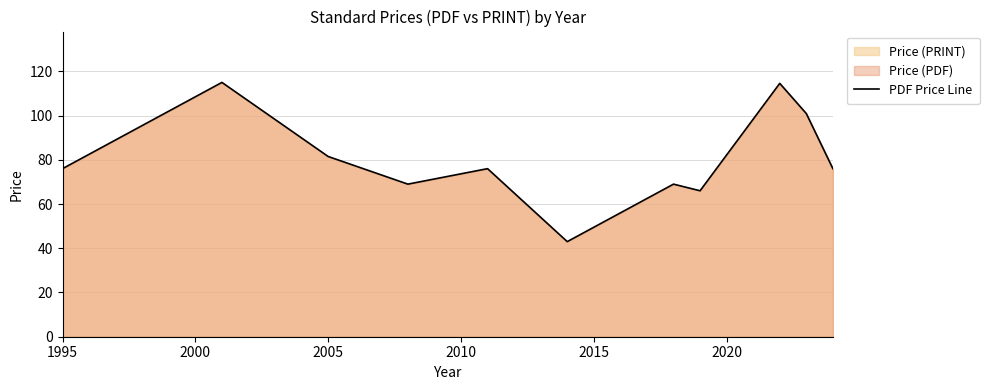

Read the value at 2005.

81.5